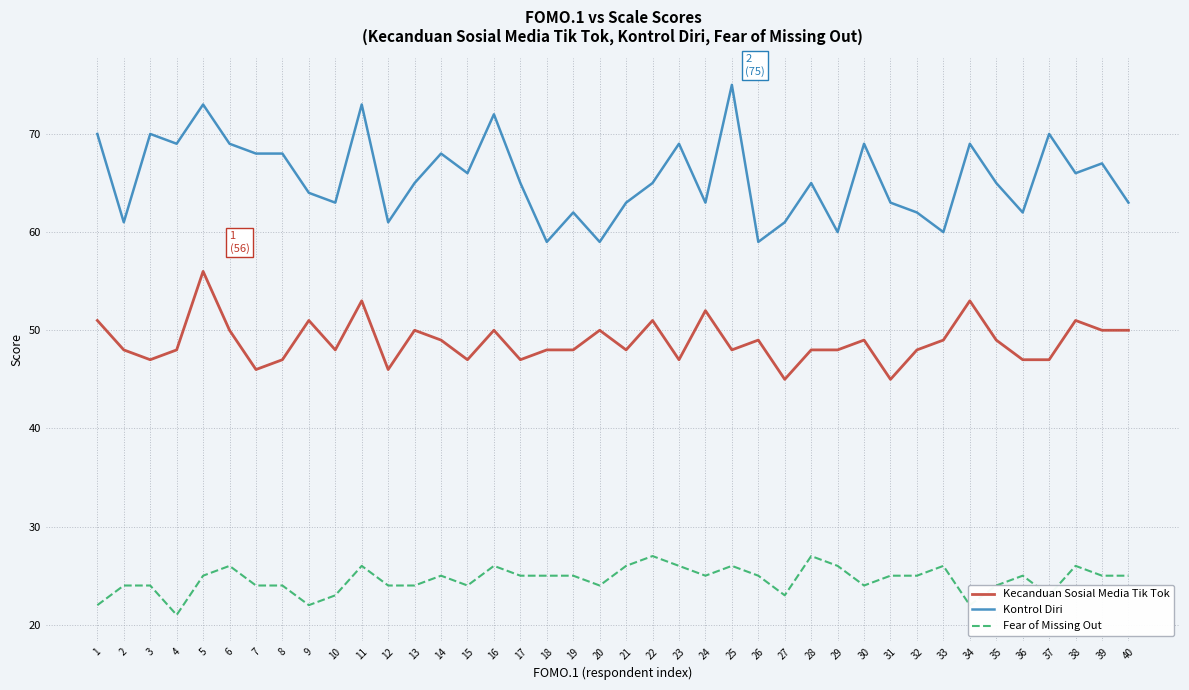

What value does the Kecanduan Sosial Media Tik Tok series have at 19, to the nearest 5?

50